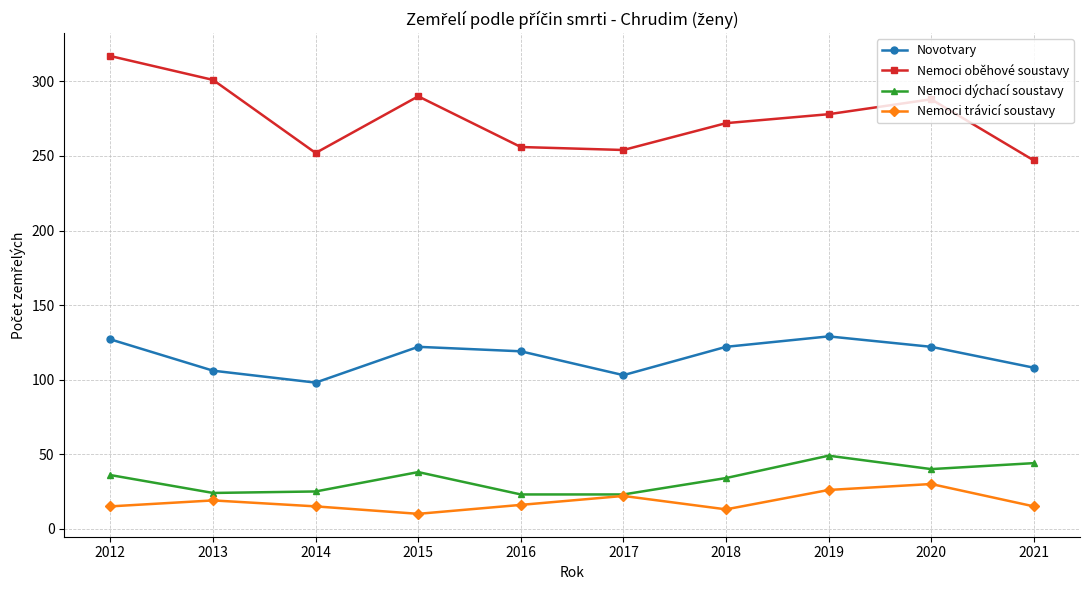

What is the difference between the highest and lowest values at 2015?

280